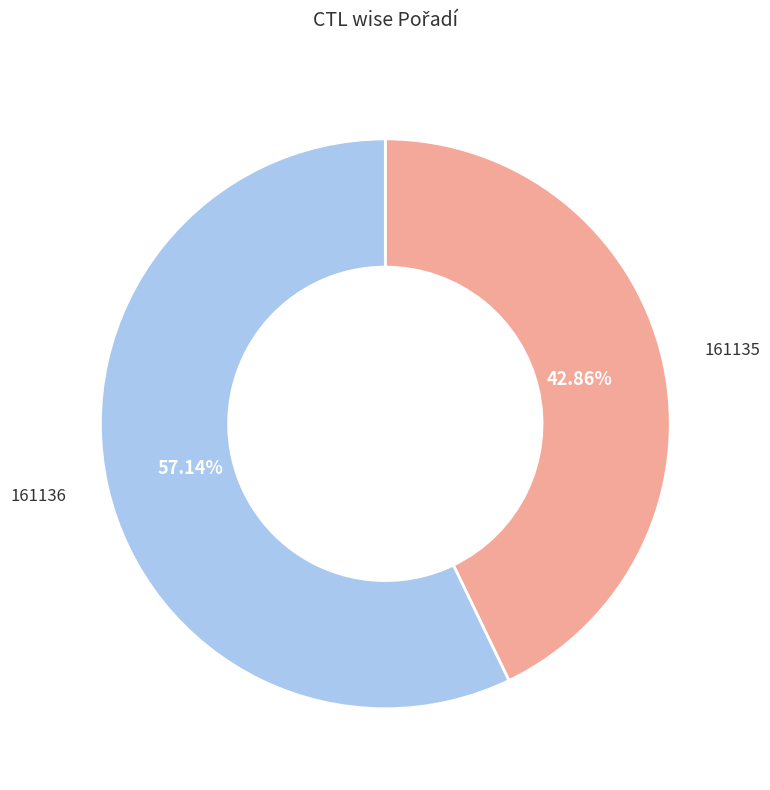

Which slice is the largest?

161136